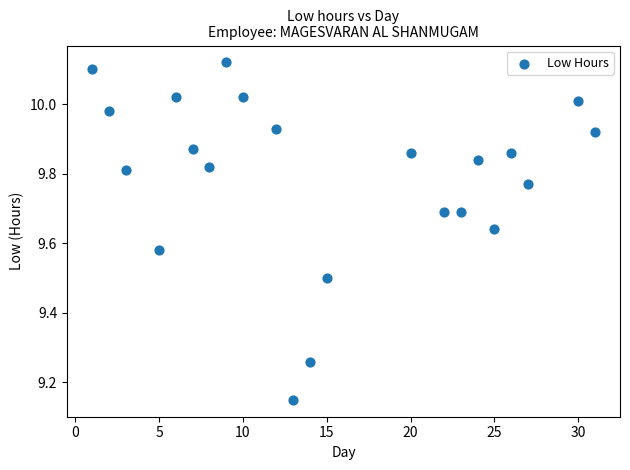

What is the range of X values (max minus min)?

30.0